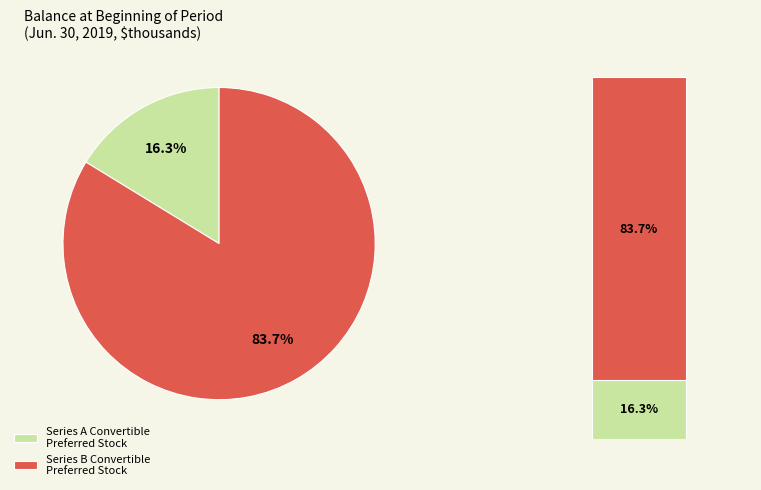

Which category has the smallest portion of the pie?

Series A Convertible
Preferred Stock